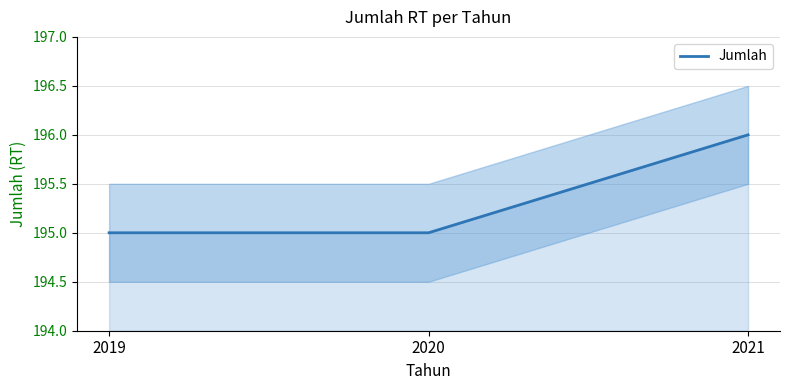

Reading left to right, transcribe all the data shown in this chart.

195	195	196